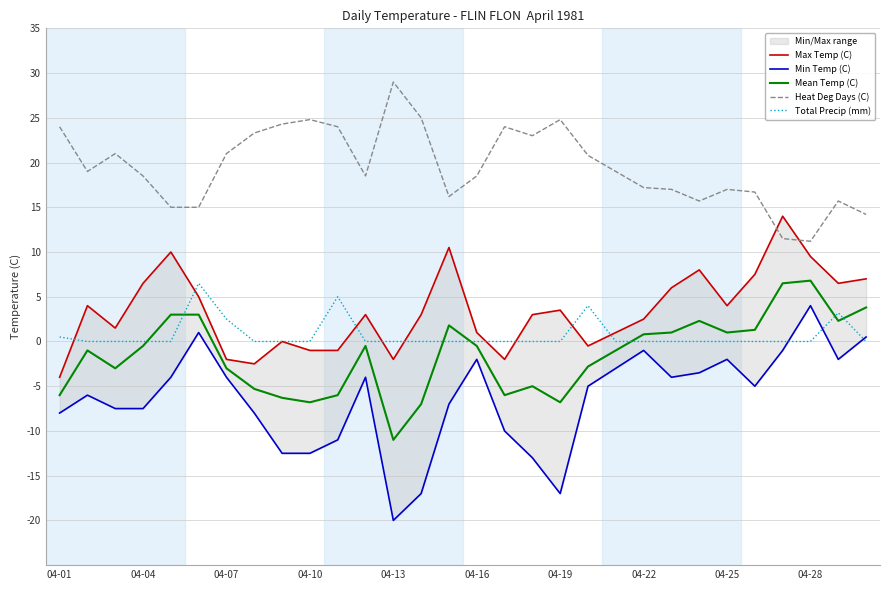

What is the maximum value for Heat Deg Days (C)?

29.0